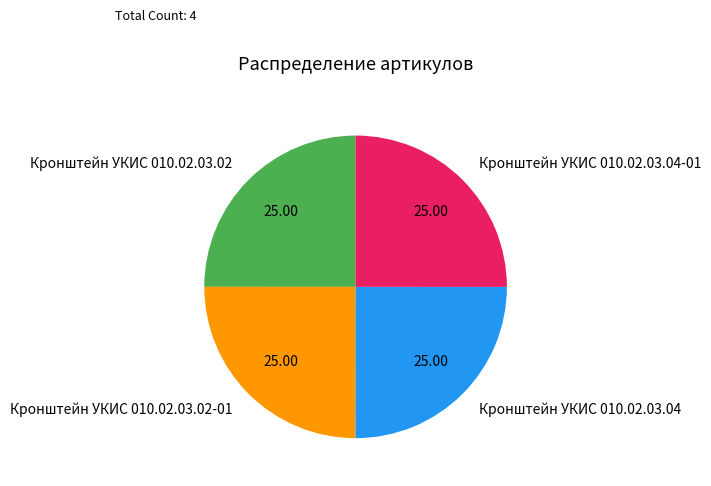

Is there any slice that represents more than half of the pie?

No